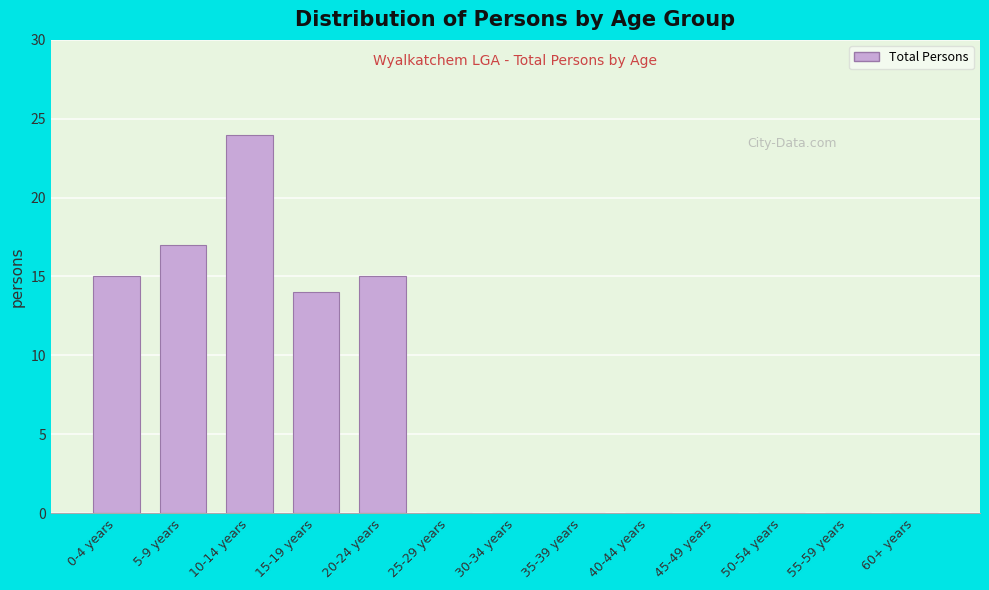

Reading left to right, extract all data points from this chart.

0-4 years=15	5-9 years=17	10-14 years=24	15-19 years=14	20-24 years=15	25-29 years=0	30-34 years=0	35-39 years=0	40-44 years=0	45-49 years=0	50-54 years=0	55-59 years=0	60+ years=0